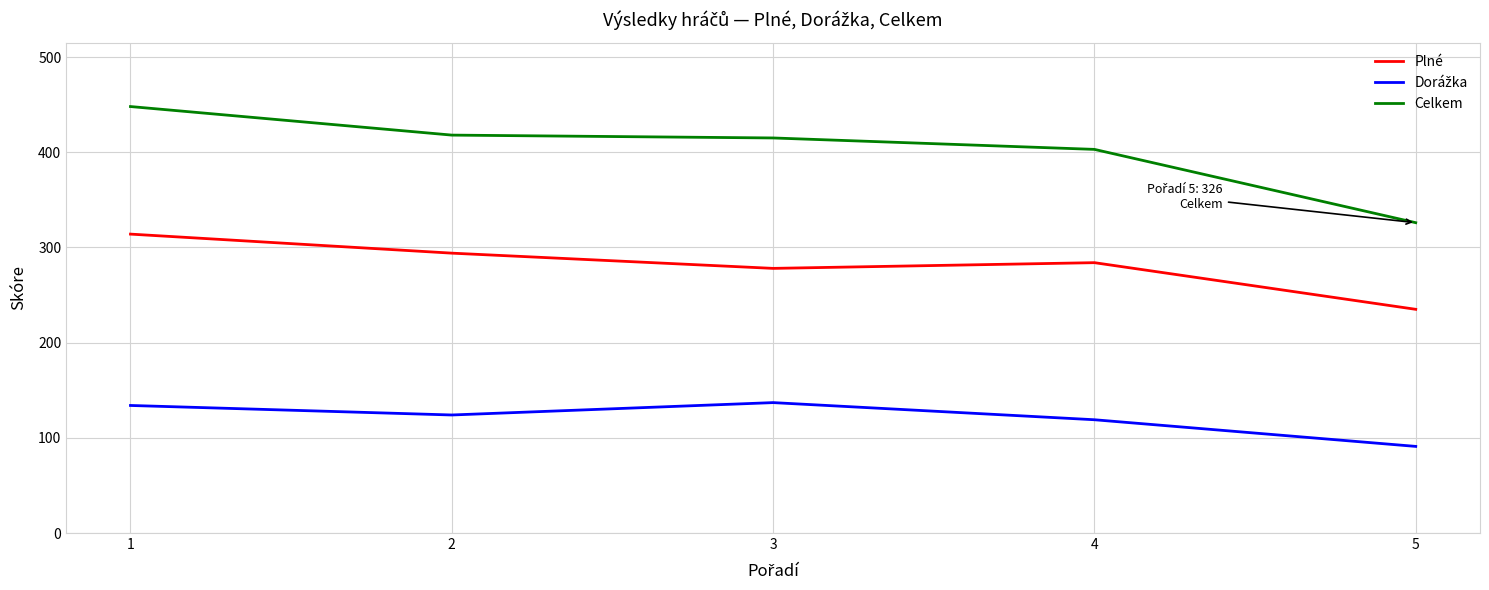

What is the greatest value displayed?

448